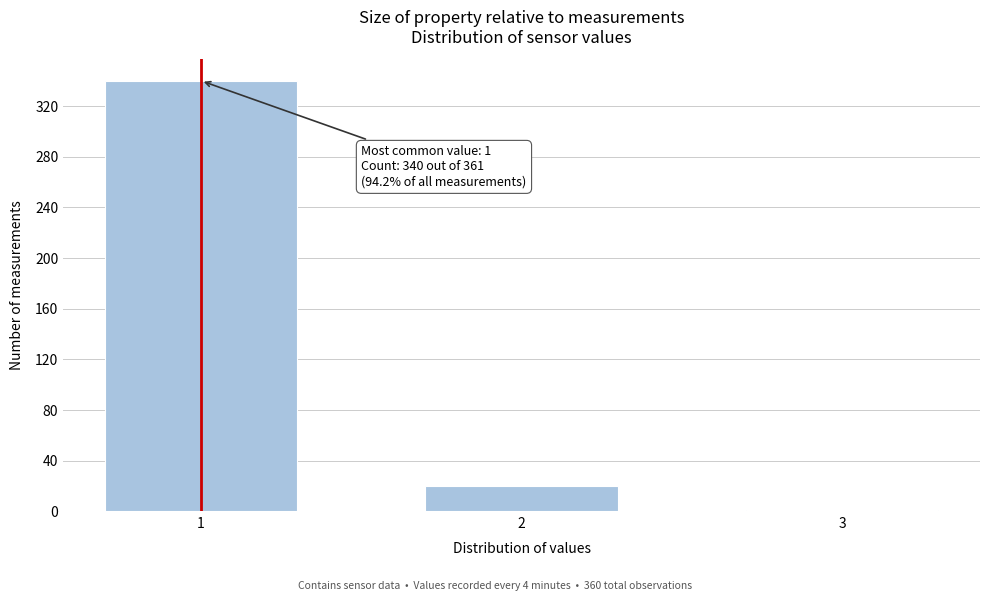

Reading left to right, list all the values displayed in this chart.

1=340	2=20	3=1